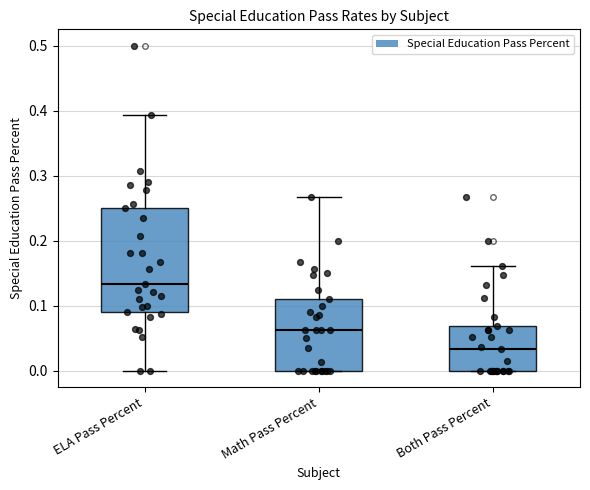

Which box is the tallest, from its lower edge to its upper edge?

ELA Pass Percent